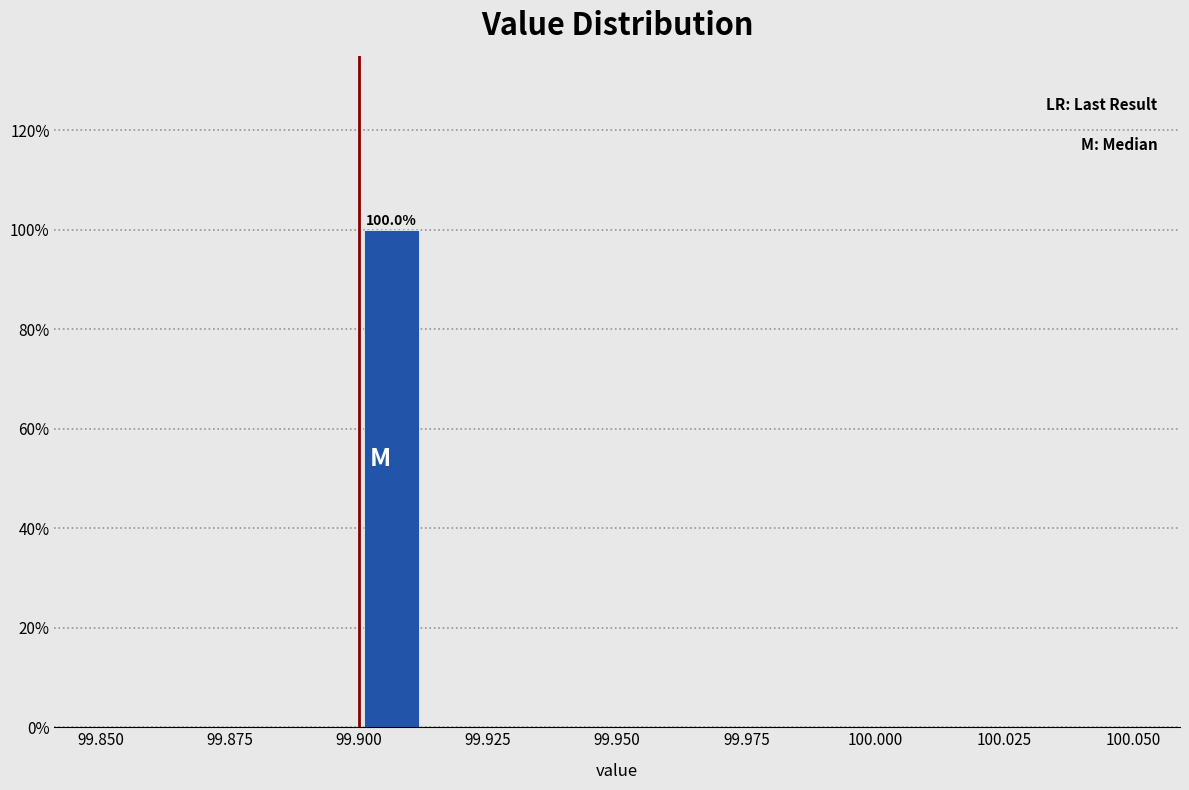

Around what value on the x-axis is the tallest bar? Give the approximate position of its centre, as read against the axis.

99.905